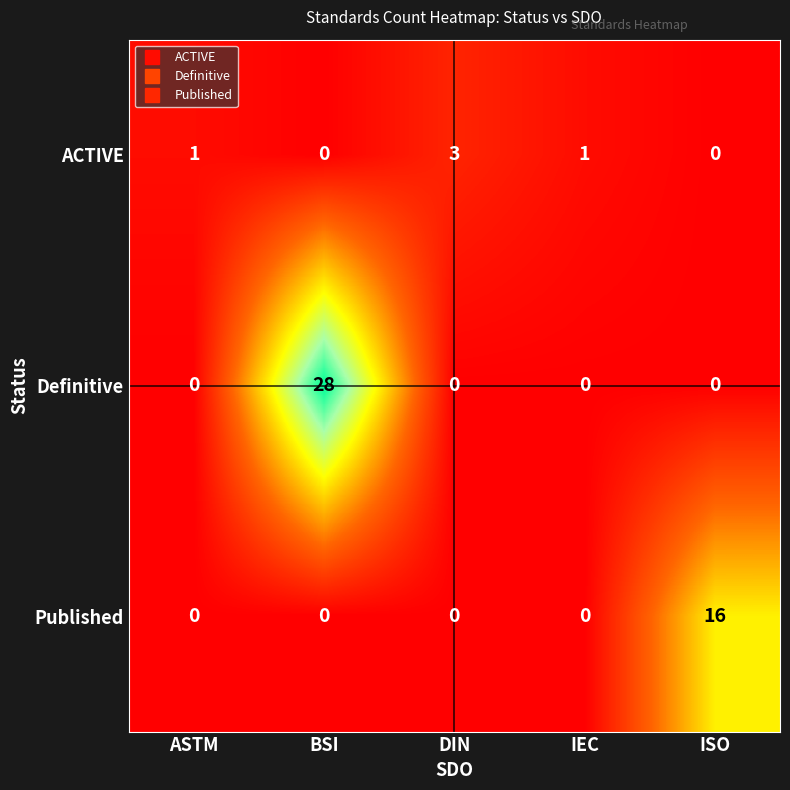

How many distinct data groups are displayed?

3